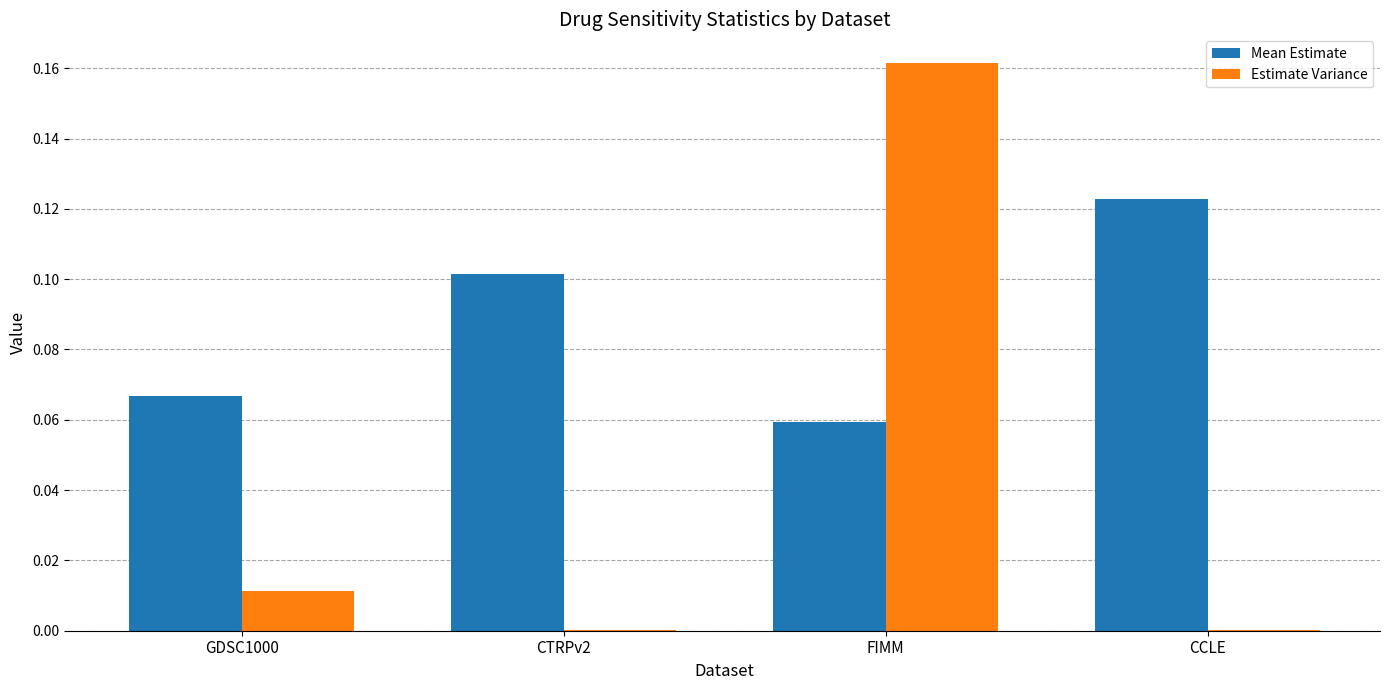

Between FIMM and CCLE, which series saw the biggest shift?

Estimate Variance